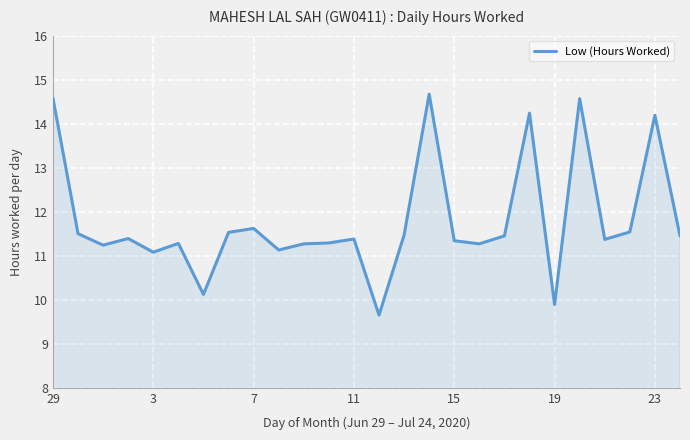

What is the maximum value shown in the chart?

14.7